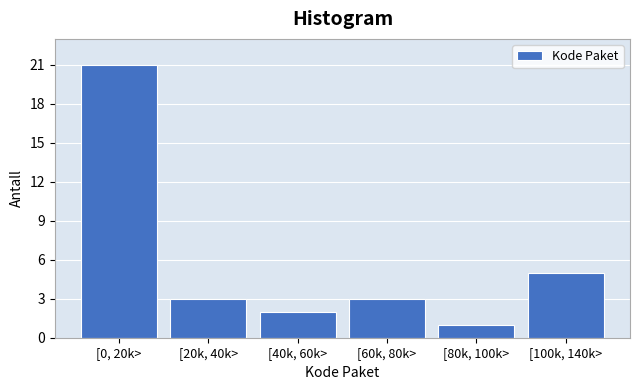

Reading right to left, what are all the values shown in this chart?

5	1	3	2	3	21